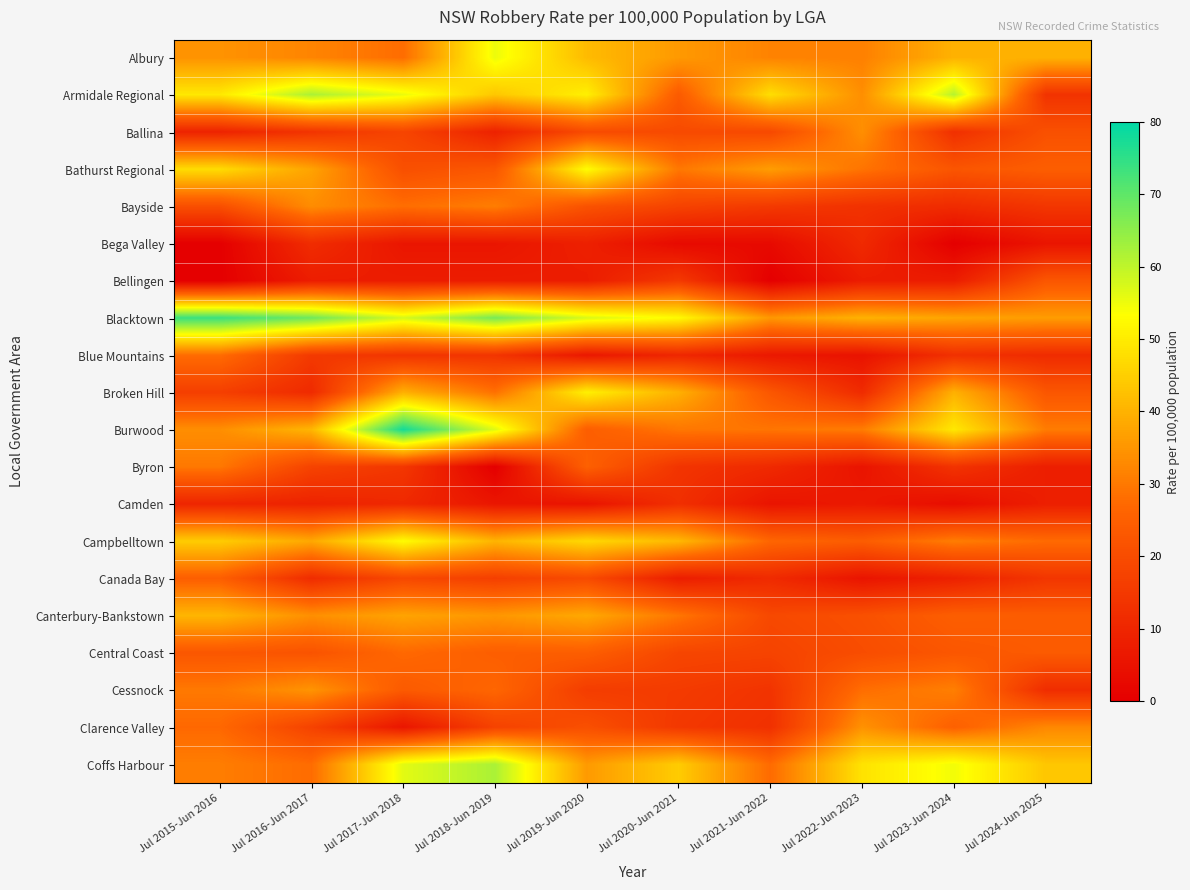

What is the total value across all series at Jul 2023-Jun 2024?

509.7